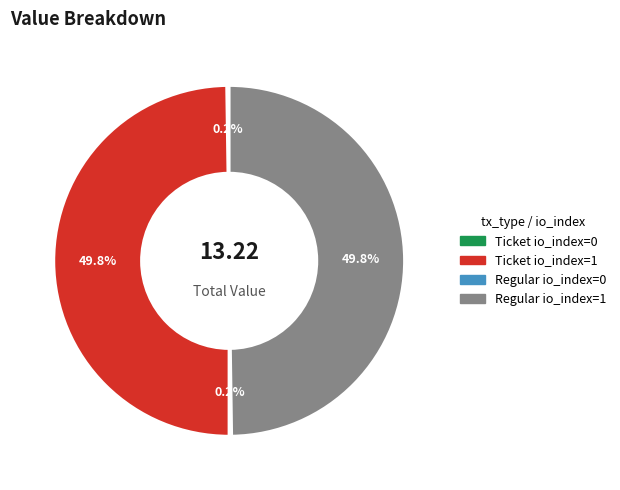

What portion of the pie excludes Regular io_index=1?

50.2%